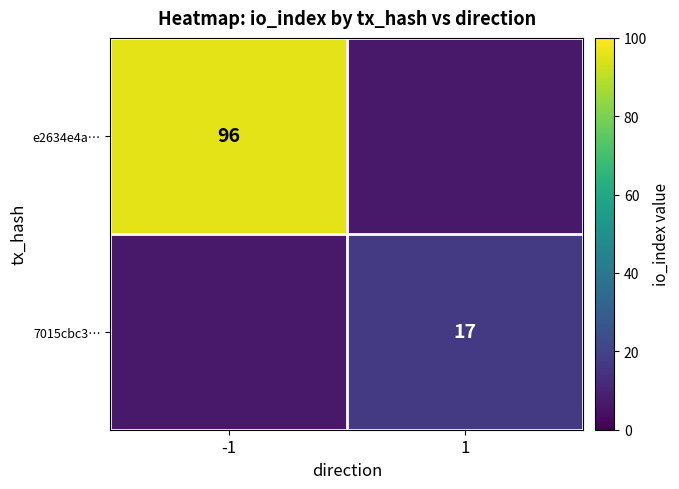

At which category does the chart reach its minimum across all series?

1